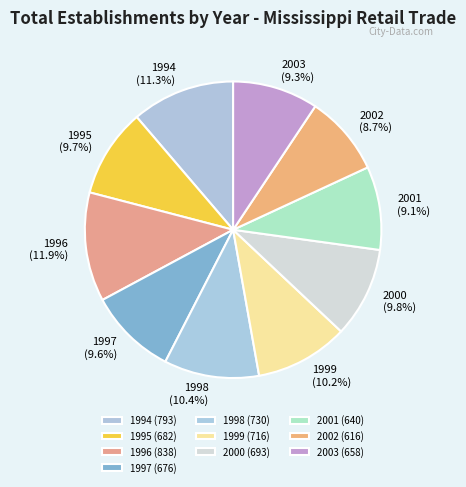

Is there any slice that represents more than half of the pie?

No